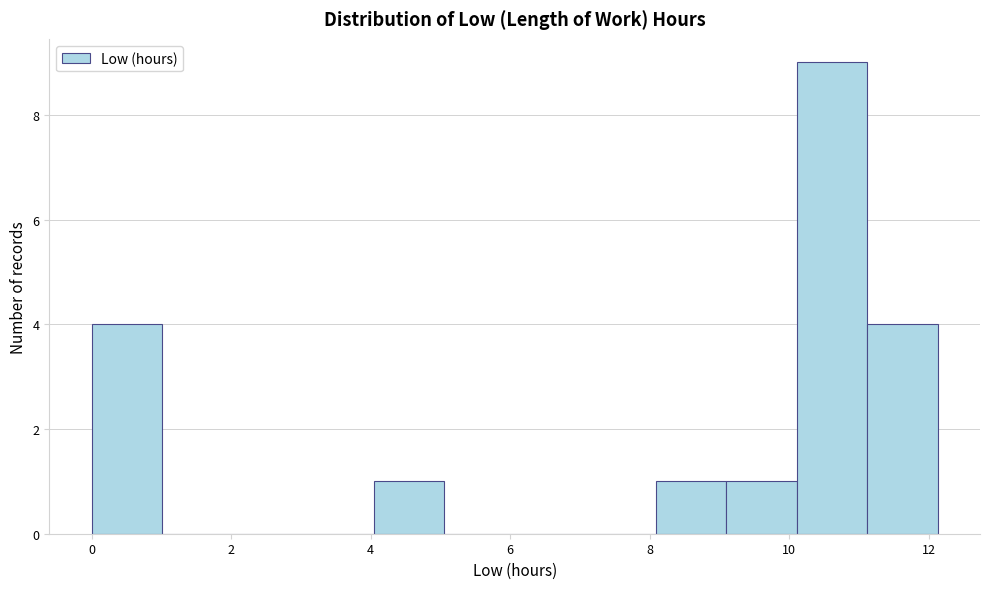

Reading left to right, list every bar in this chart as the range it spans on the x-axis followed by its height. Neither the bar edges nor the heights are printed on the chart, so give them approximately, as read against the axes.

0.0 to 1.0: 4
1.0 to 2.0: 0
2.0 to 3.0: 0
3.0 to 4.0: 0
4.0 to 5.0: 1
5.0 to 6.0: 0
6.0 to 7.0: 0
7.0 to 8.0: 0
8.0 to 9.0: 1
9.0 to 10.2: 1
10.2 to 11.2: 9
11.2 to 12.2: 4